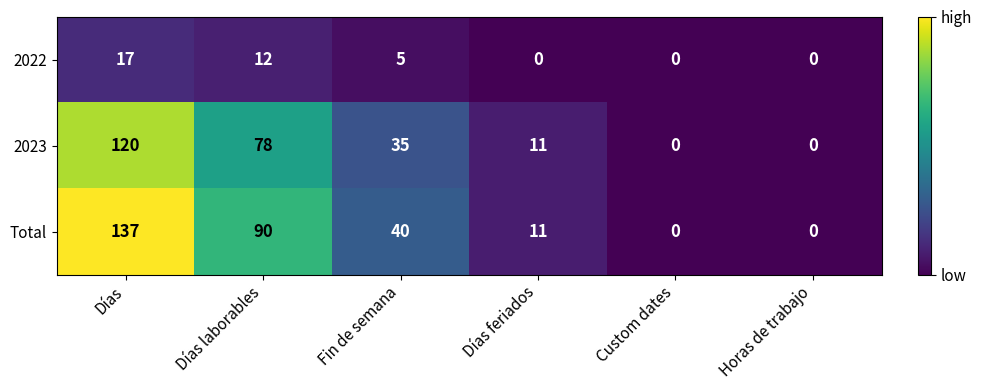

How many positive values does the 2023 series have?

4